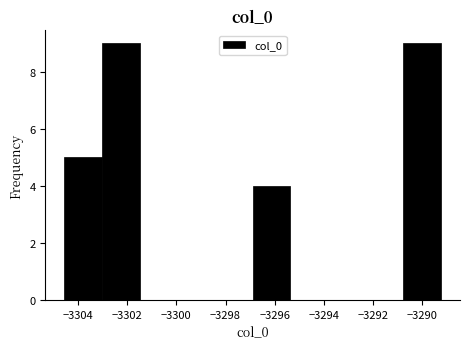

Reading left to right, list every bar in this chart as the range it spans on the x-axis followed by its height. Neither the bar edges nor the heights are printed on the chart, so give them approximately, as read against the axes.

-3304.6 to -3303.0: 5
-3303.0 to -3301.4: 9
-3301.4 to -3300.0: 0
-3300.0 to -3298.4: 0
-3298.4 to -3296.8: 0
-3296.8 to -3295.4: 4
-3295.4 to -3293.8: 0
-3293.8 to -3292.4: 0
-3292.4 to -3290.8: 0
-3290.8 to -3289.2: 9